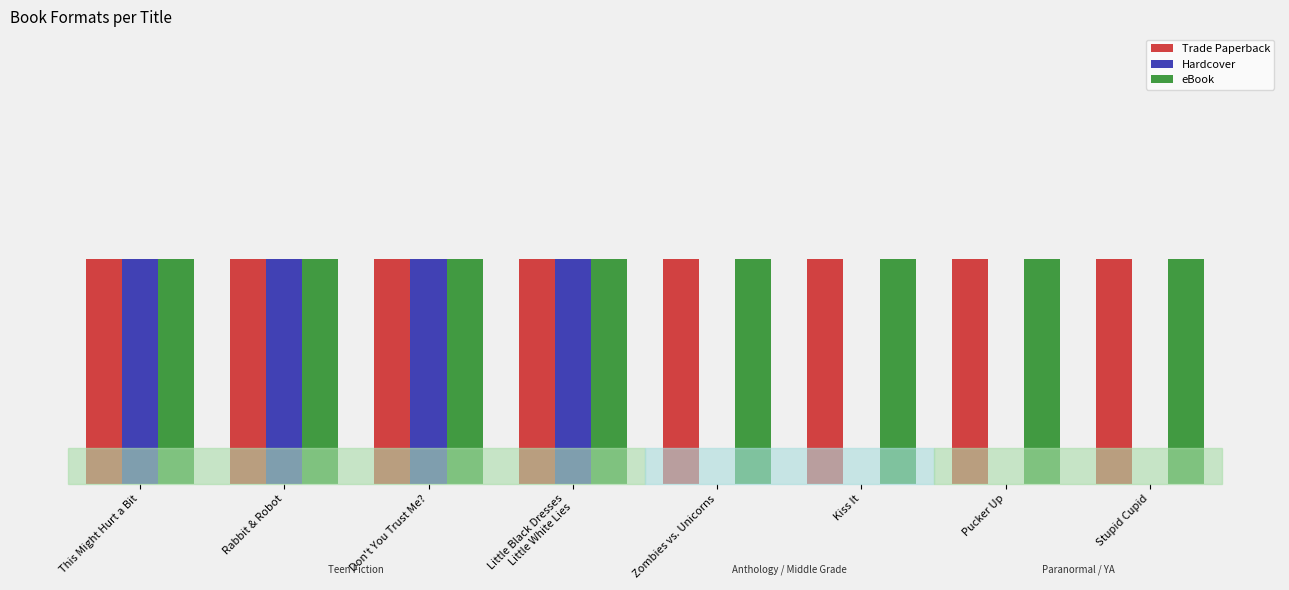

Is the value of Trade Paperback at Stupid Cupid greater than the value of Hardcover at Little Black Dresses
Little White Lies?

No